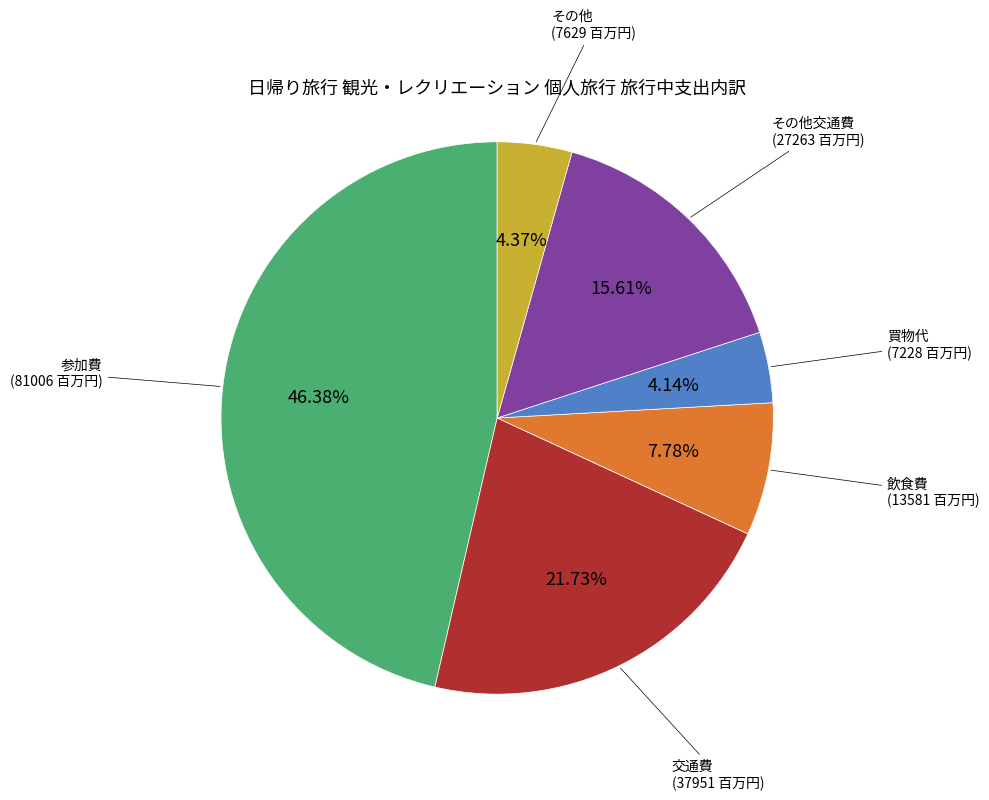

Is there any slice that represents more than half of the pie?

No